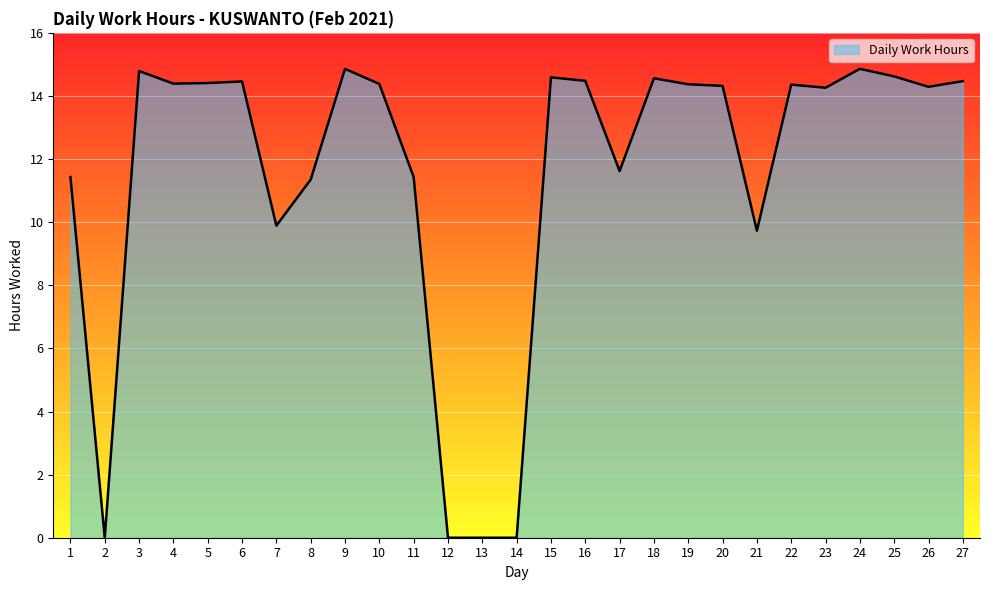

True or false: the data shows 8.3 at 18.

False